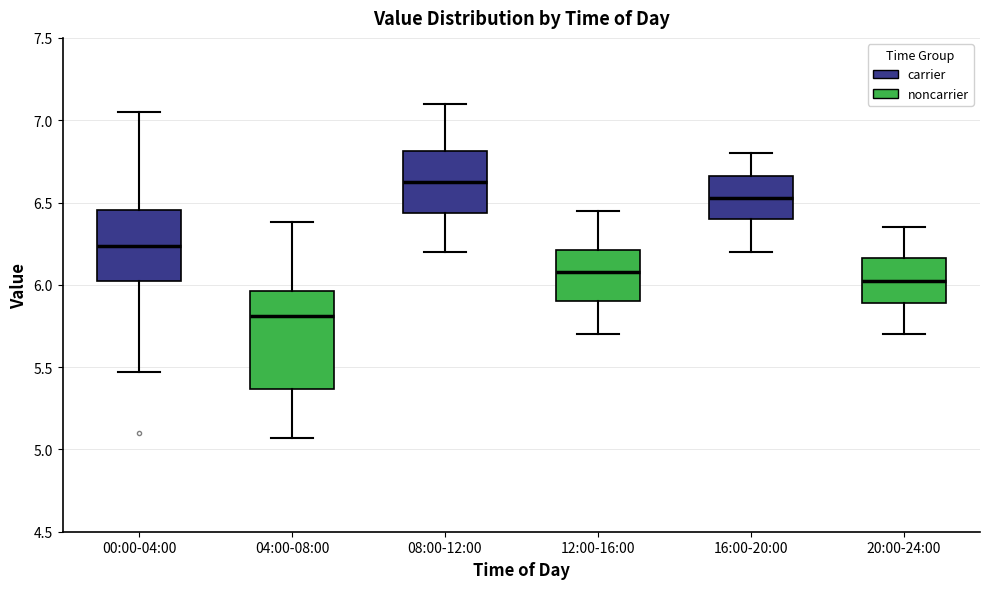

Reading left to right, read every box against the y-axis: the position of its median line, the range the box covers, and the ends of its whiskers. The values are not printed on the chart, so give them approximately, as read against the axis.

00:00-04:00: median 6.25, box 6.05 to 6.45, whiskers 5.45 to 7.05
04:00-08:00: median 5.80, box 5.35 to 5.95, whiskers 5.05 to 6.40
08:00-12:00: median 6.65, box 6.45 to 6.80, whiskers 6.20 to 7.10
12:00-16:00: median 6.10, box 5.90 to 6.20, whiskers 5.70 to 6.45
16:00-20:00: median 6.55, box 6.40 to 6.65, whiskers 6.20 to 6.80
20:00-24:00: median 6.05, box 5.90 to 6.15, whiskers 5.70 to 6.35